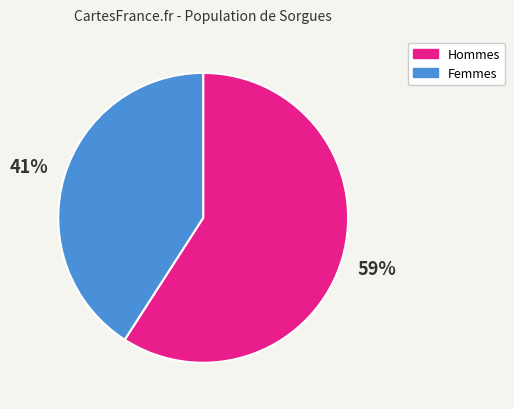

The Femmes slice represents 41% of the pie. True or false?

True